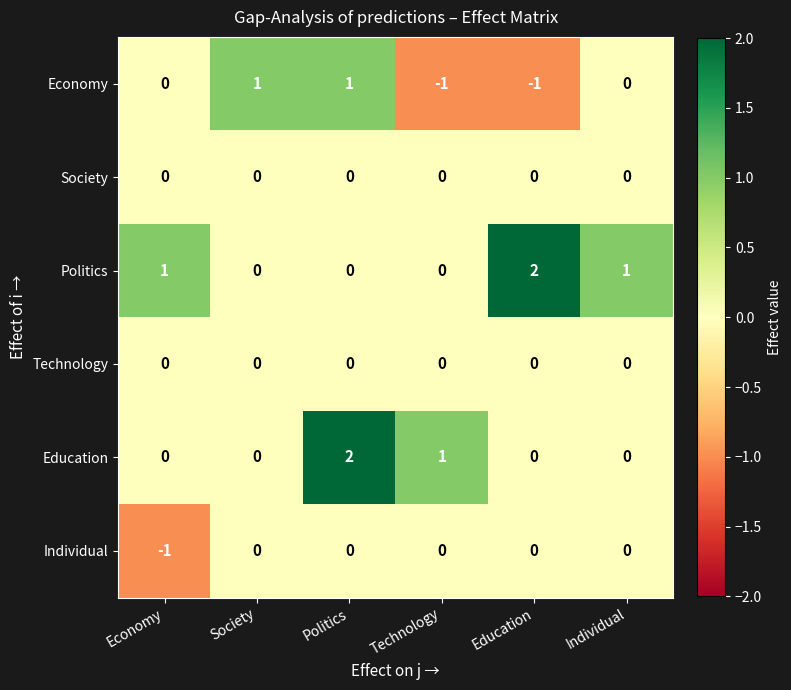

At which category is the sum across all series the highest?

Politics